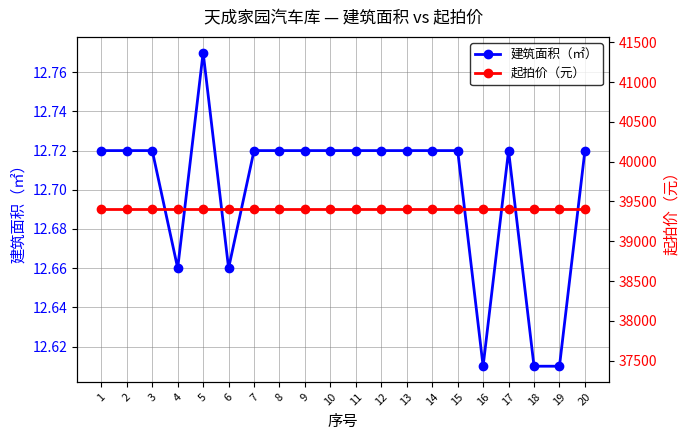

How many categories are shown in the chart?

20